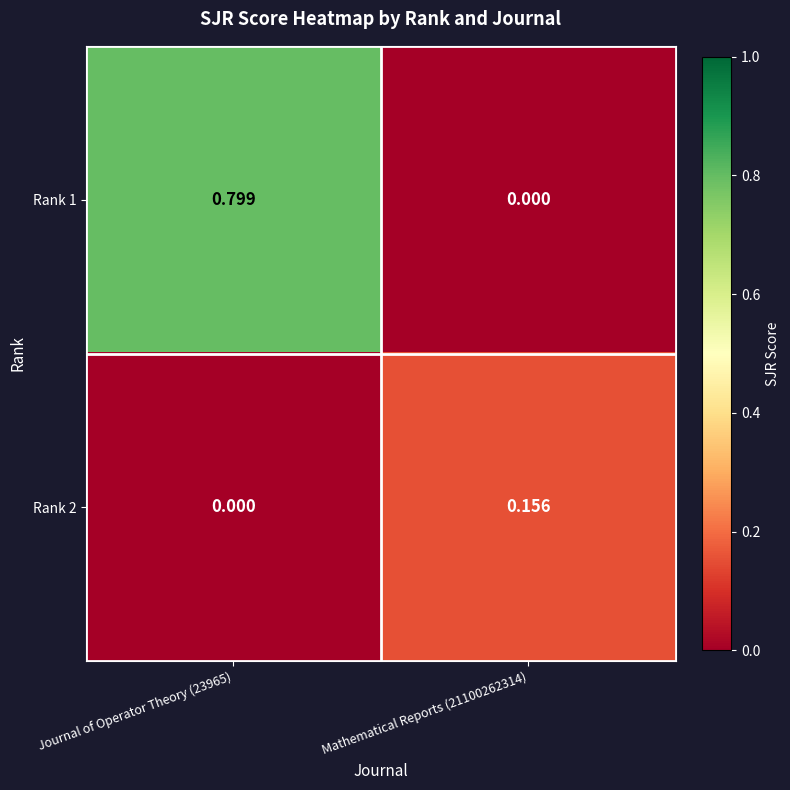

Which category has the lowest value across all series?

Mathematical Reports (21100262314)